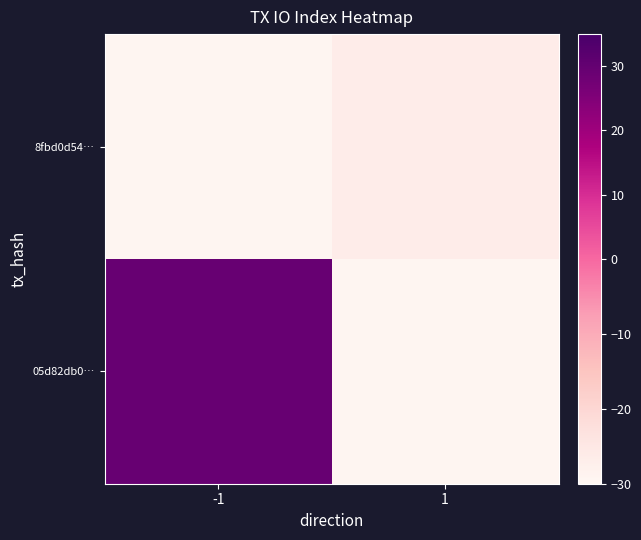

Reading left to right, list all the values displayed in this chart.

05d82db0…: -1=29.5	1=-29.5
8fbd0d54…: -1=-29.5	1=-26.5